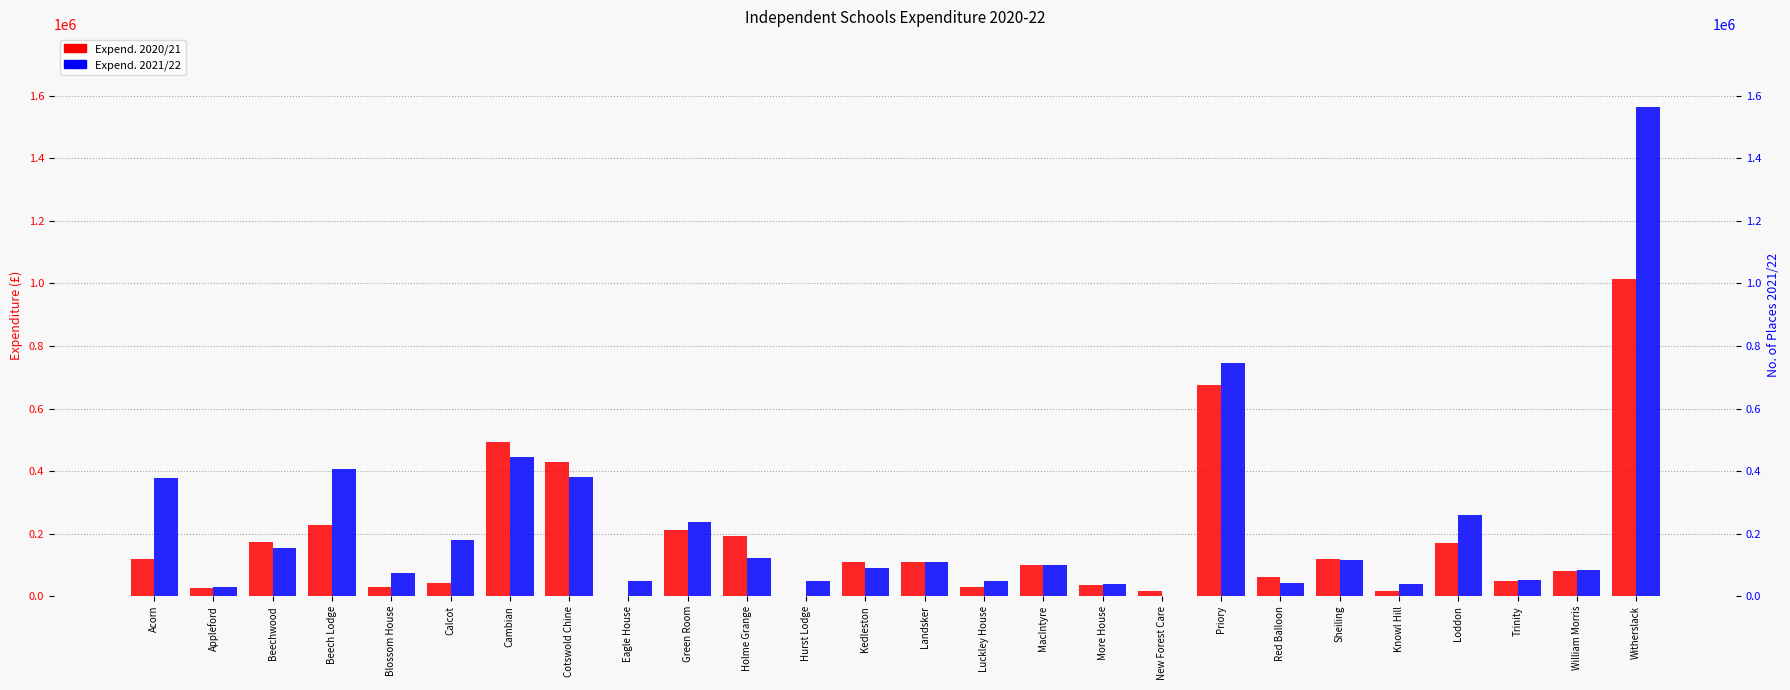

Which has a higher value, Trinity or Beechwood?

Beechwood